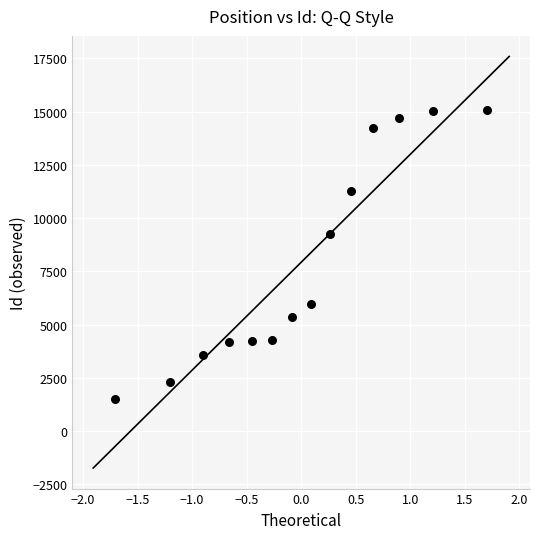

What Y value in the scatter plot is closest to 8304?

9260